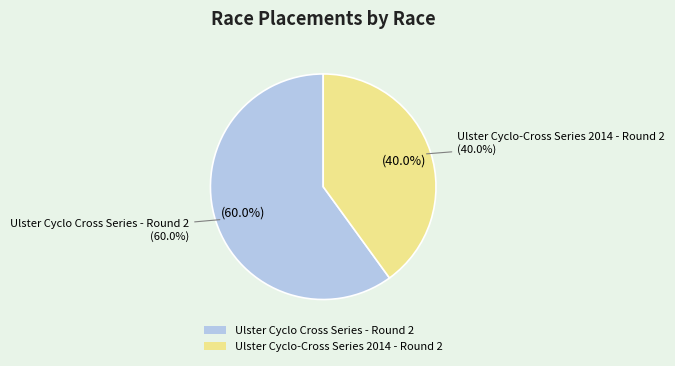

To the nearest percent, what is the combined percentage of Ulster Cyclo Cross Series - Round 2 and Ulster Cyclo-Cross Series 2014 - Round 2?

100%